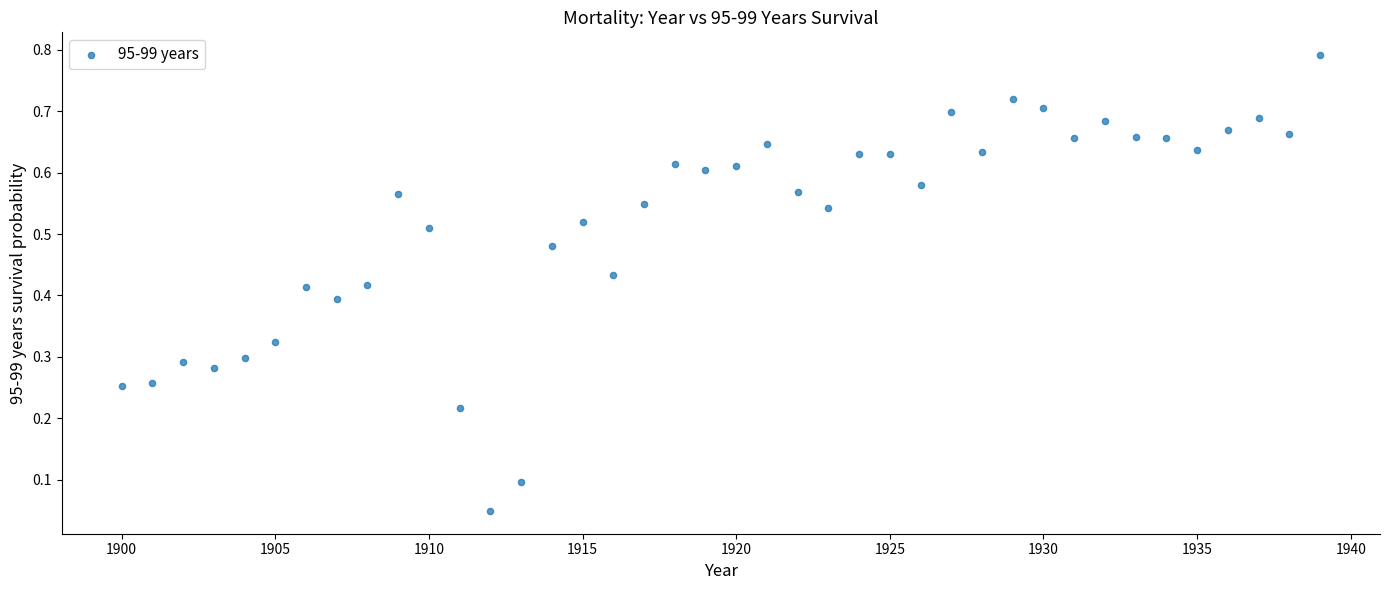

What is the range of X values (max minus min)?

39.0